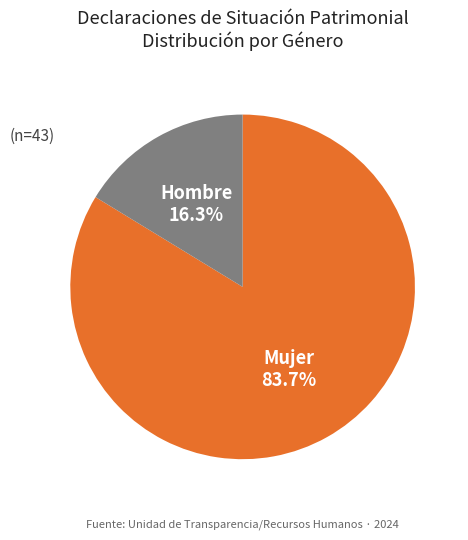

What is the ratio of the value at Mujer to the value at Hombre?

5.1